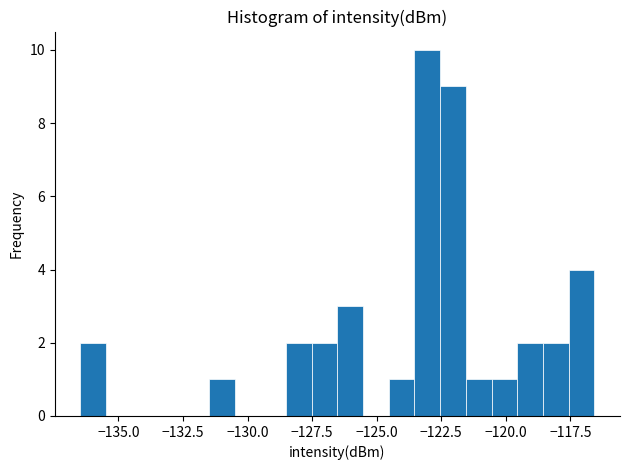

Around what value on the x-axis is the tallest bar? Give the approximate position of its centre, as read against the axis.

-123.0